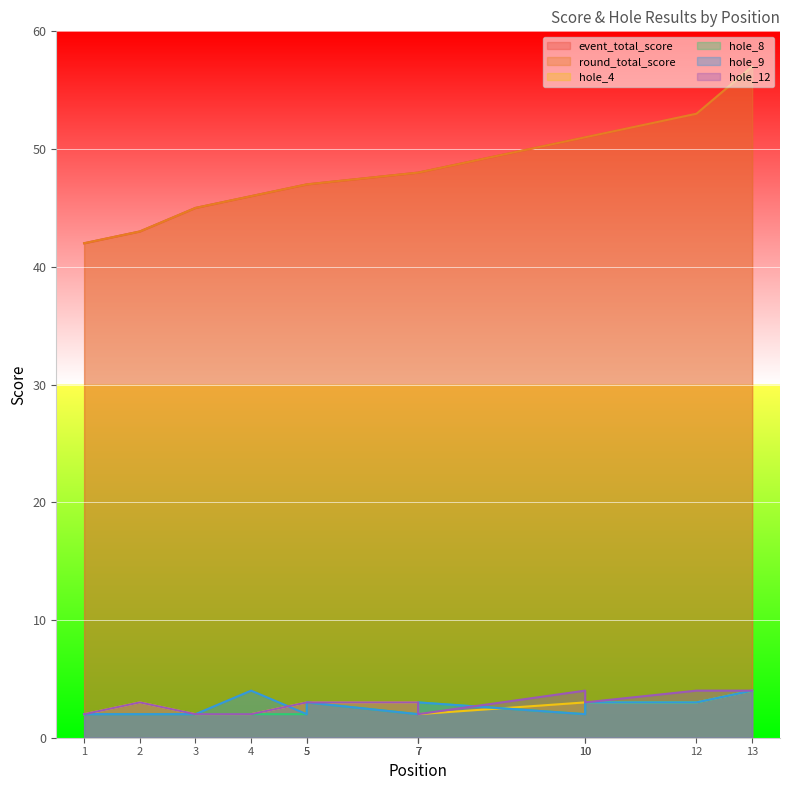

What is the approximate value of event_total_score at 7?

48